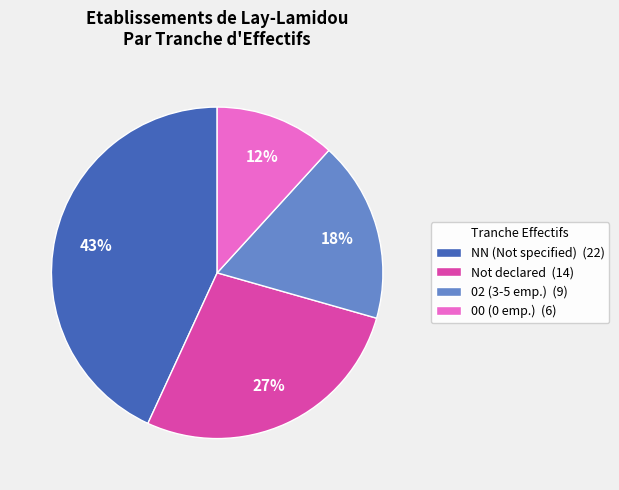

Does any single category account for the majority?

No